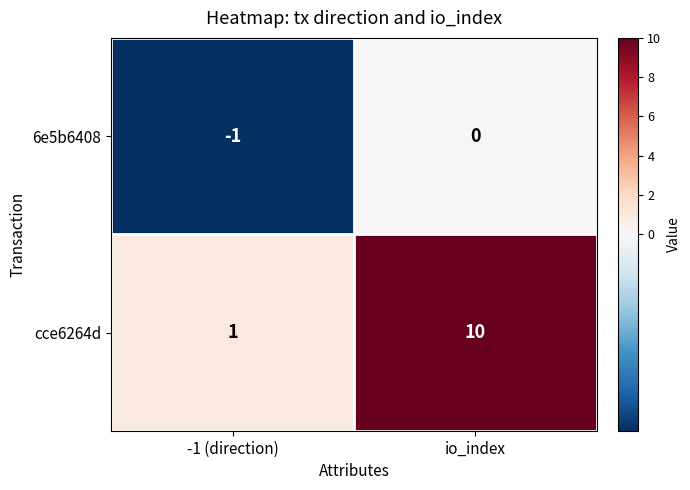

Which series has the widest spread of values?

cce6264d